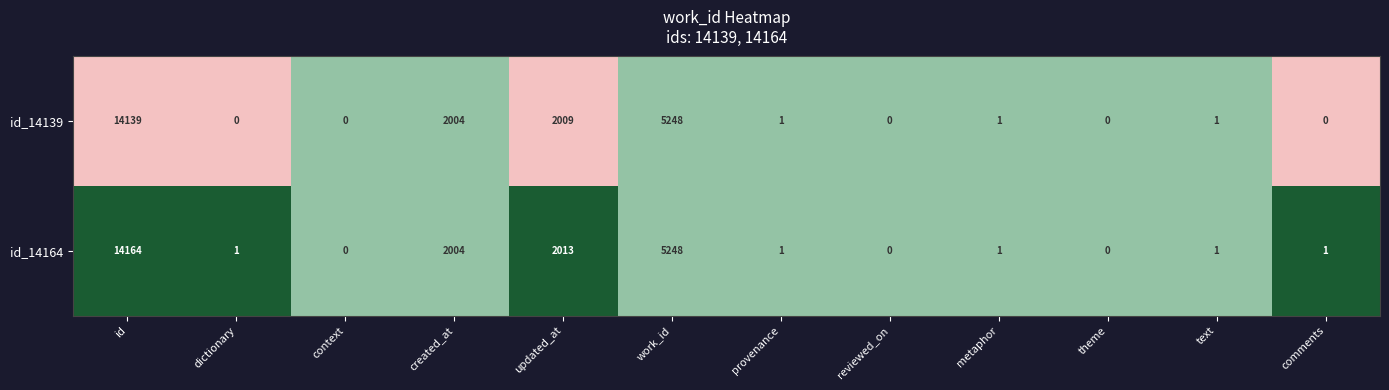

Which series has the widest spread of values?

id_14164